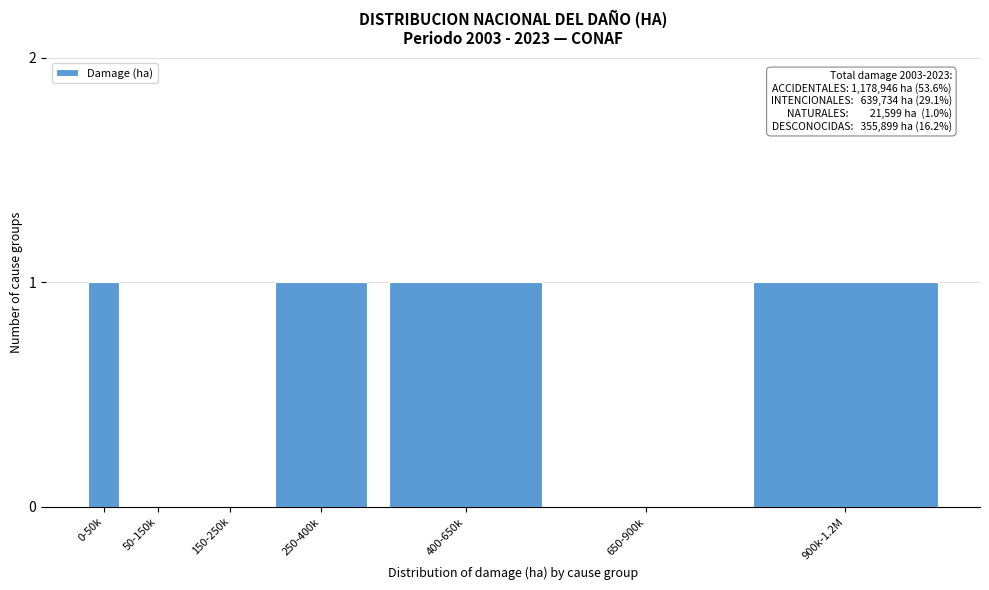

Reading right to left, list all the values displayed in this chart.

900k-1.2M=1	650-900k=0	400-650k=1	250-400k=1	150-250k=0	50-150k=0	0-50k=1